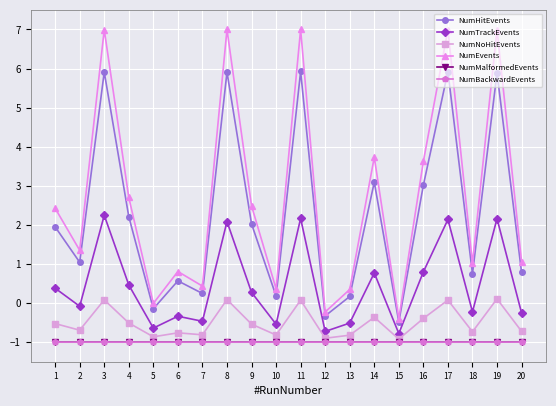

What is the difference between the highest and lowest values at 17?

8.0